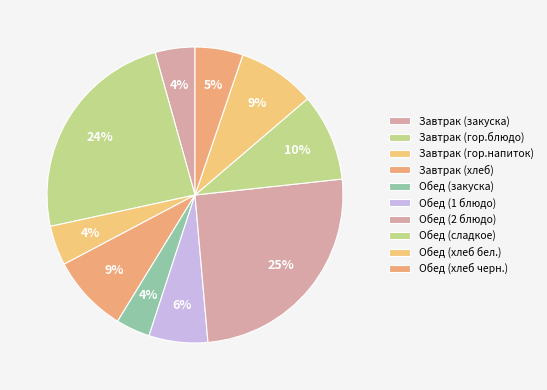

The Завтрак (гор.напиток) slice represents 4% of the pie. True or false?

True